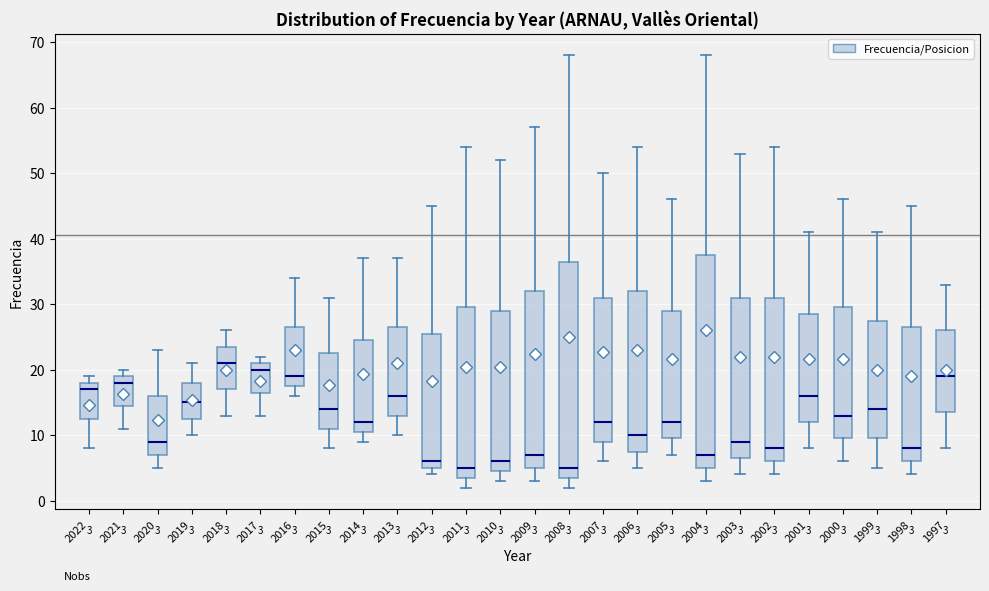

Which box has the highest median line?

2018